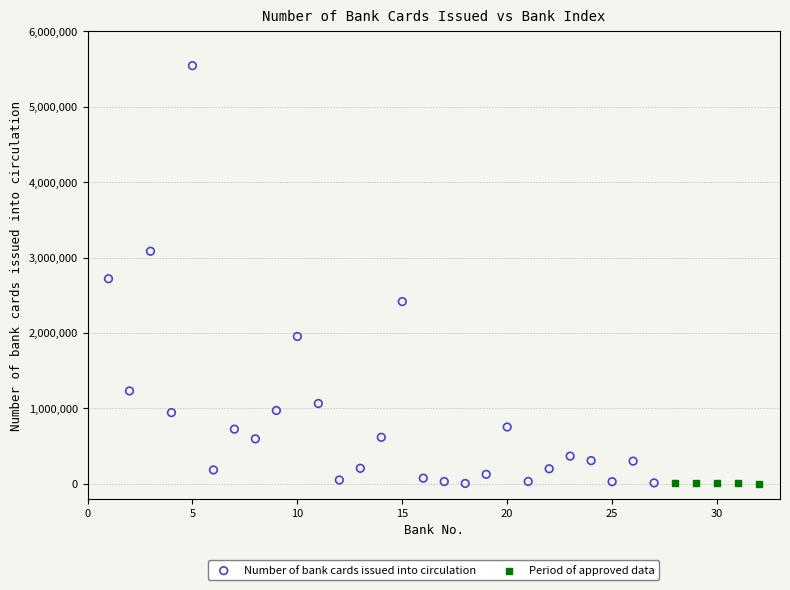

Which series reaches the maximum Y coordinate?

Number of bank cards issued into circulation